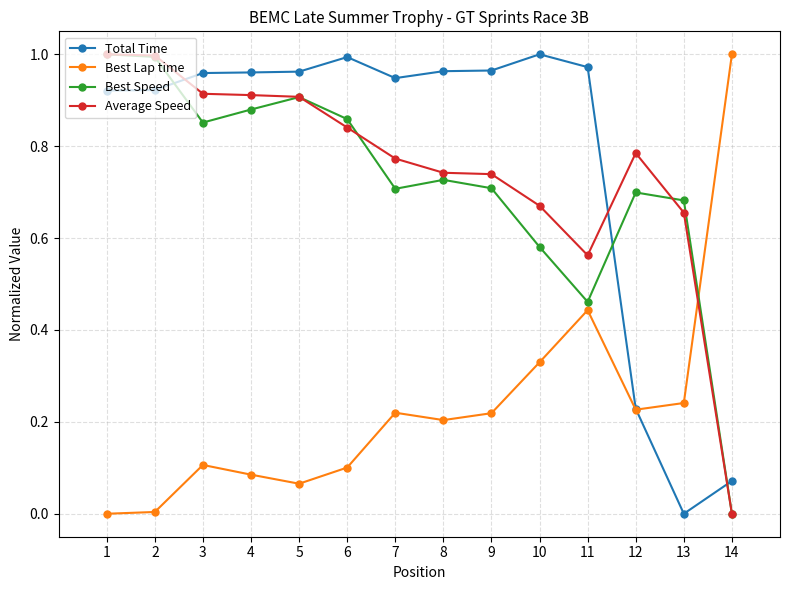

Does the chart display data point markers on the line(s)?

Yes